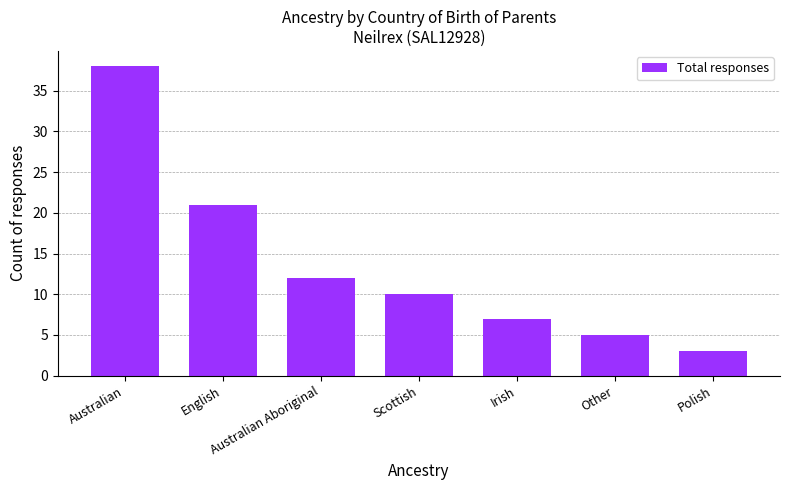

Are the bars grouped side by side (vs. stacked)?

No